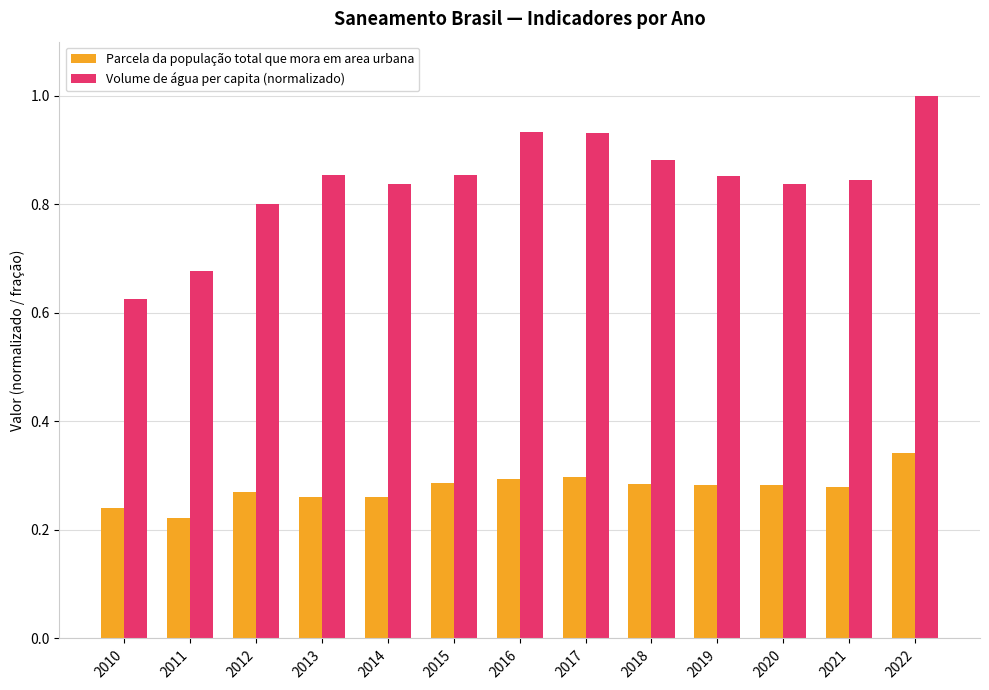

Does the chart contain any negative values?

No